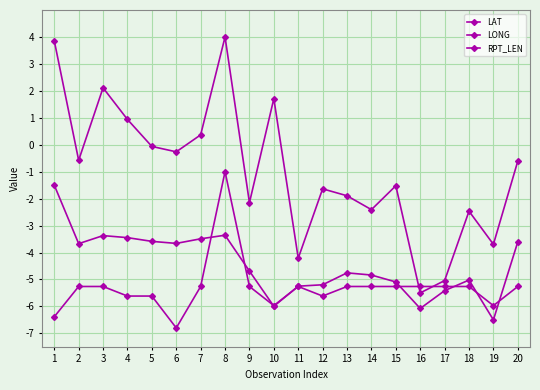

Which label corresponds to the smallest value in the chart?

6